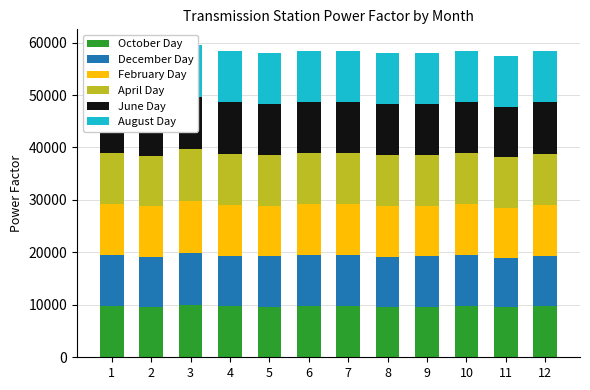

Is the value of October Day at 4 greater than the value of June Day at 1?

No